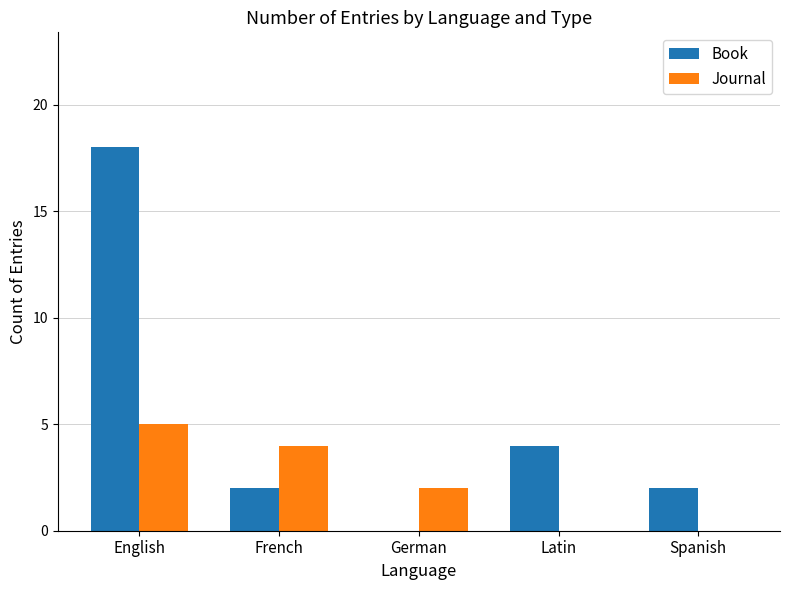

What is the average value of the Book series?

5